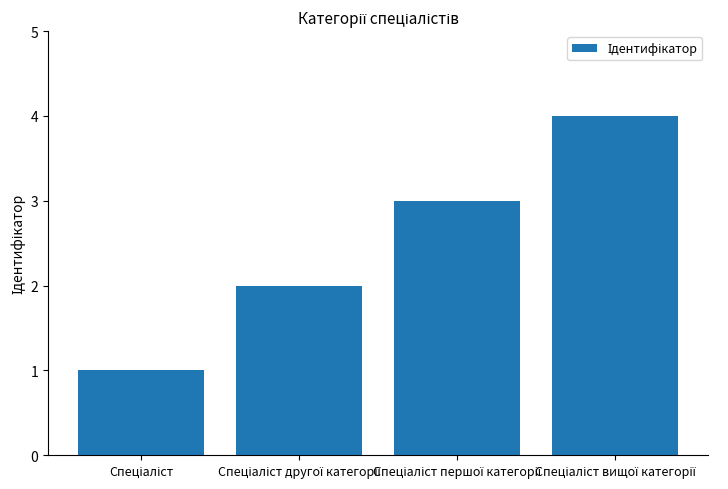

What is the greatest value displayed?

4